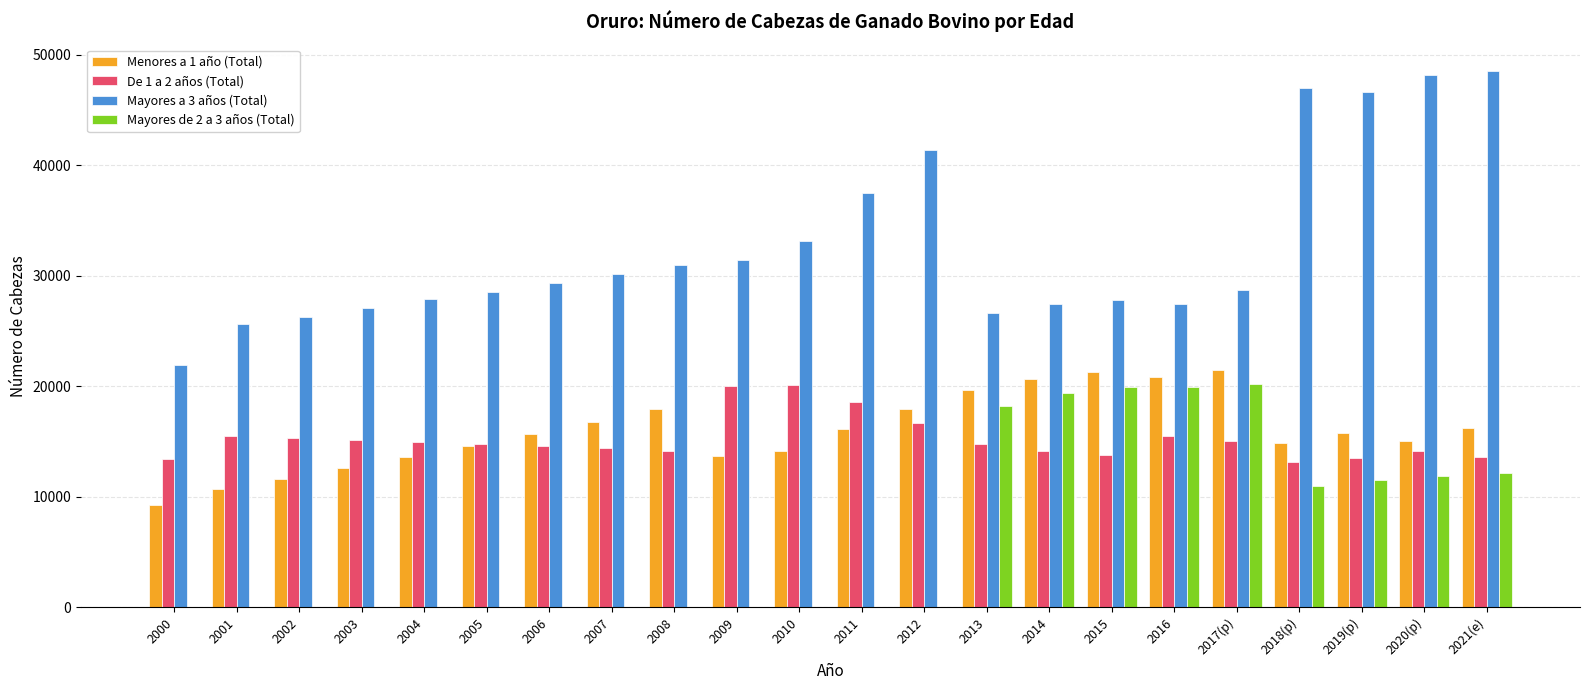

Which series changed the most between 2008 and 2017(p)?

Mayores de 2 a 3 años (Total)